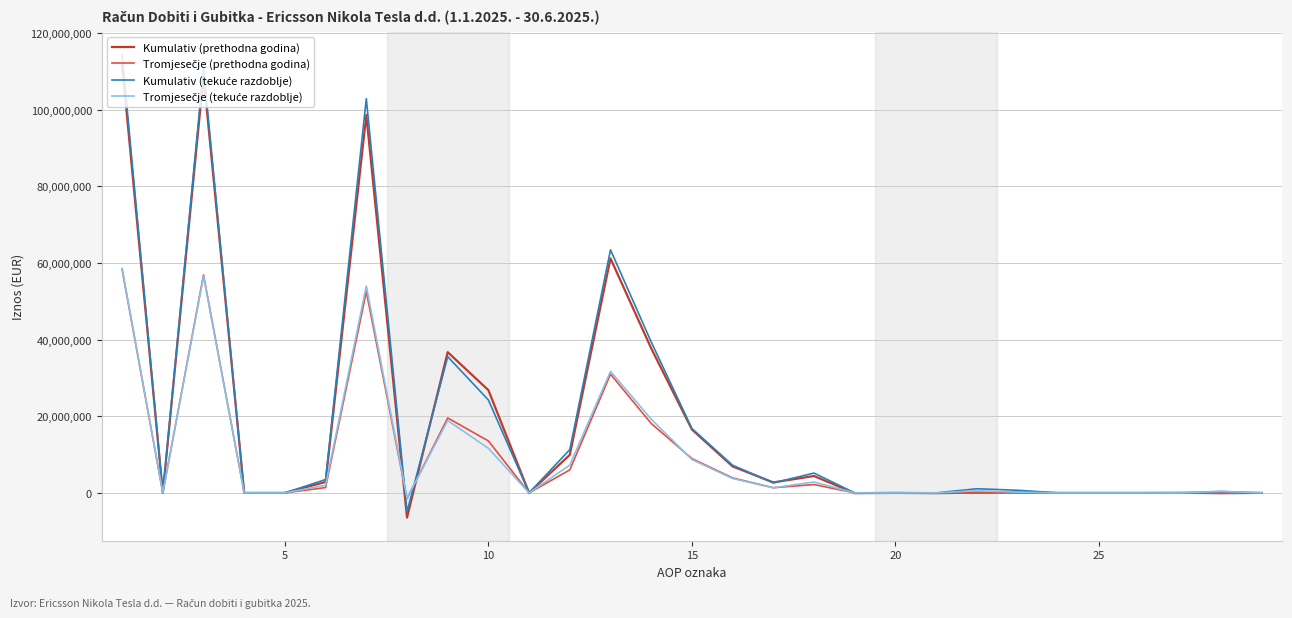

What is the smallest value displayed?

-6445309